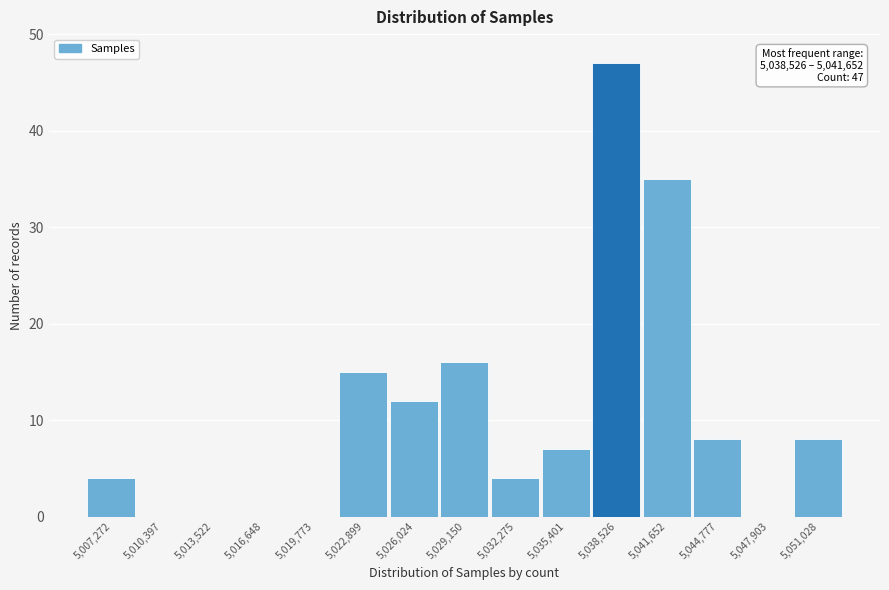

Reading left to right, transcribe all the data shown in this chart.

5,007,272=4	5,010,397=0	5,013,522=0	5,016,648=0	5,019,773=0	5,022,899=15	5,026,024=12	5,029,150=16	5,032,275=4	5,035,401=7	5,038,526=47	5,041,652=35	5,044,777=8	5,047,903=0	5,051,028=8